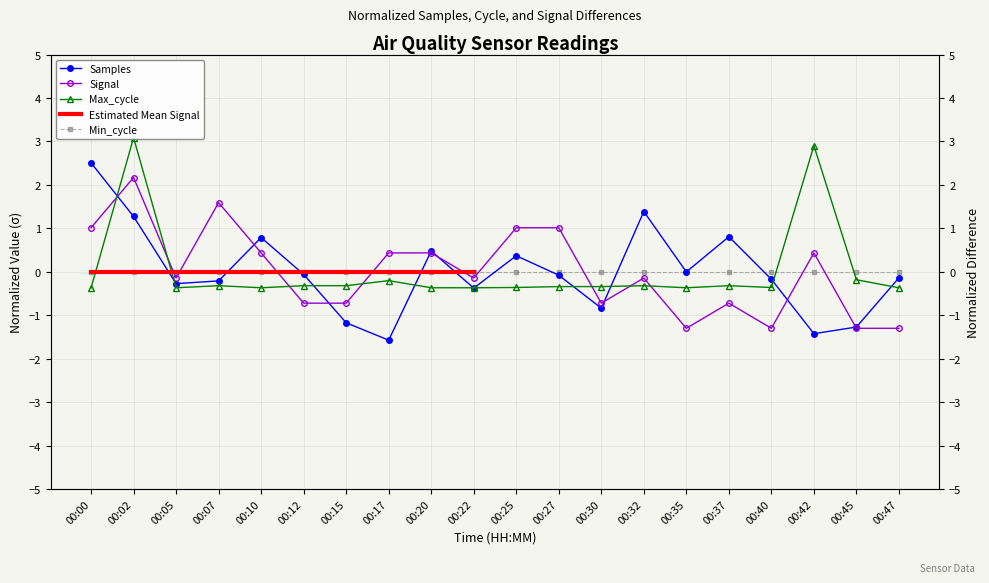

At how many categories does at least one series exceed -1?

20